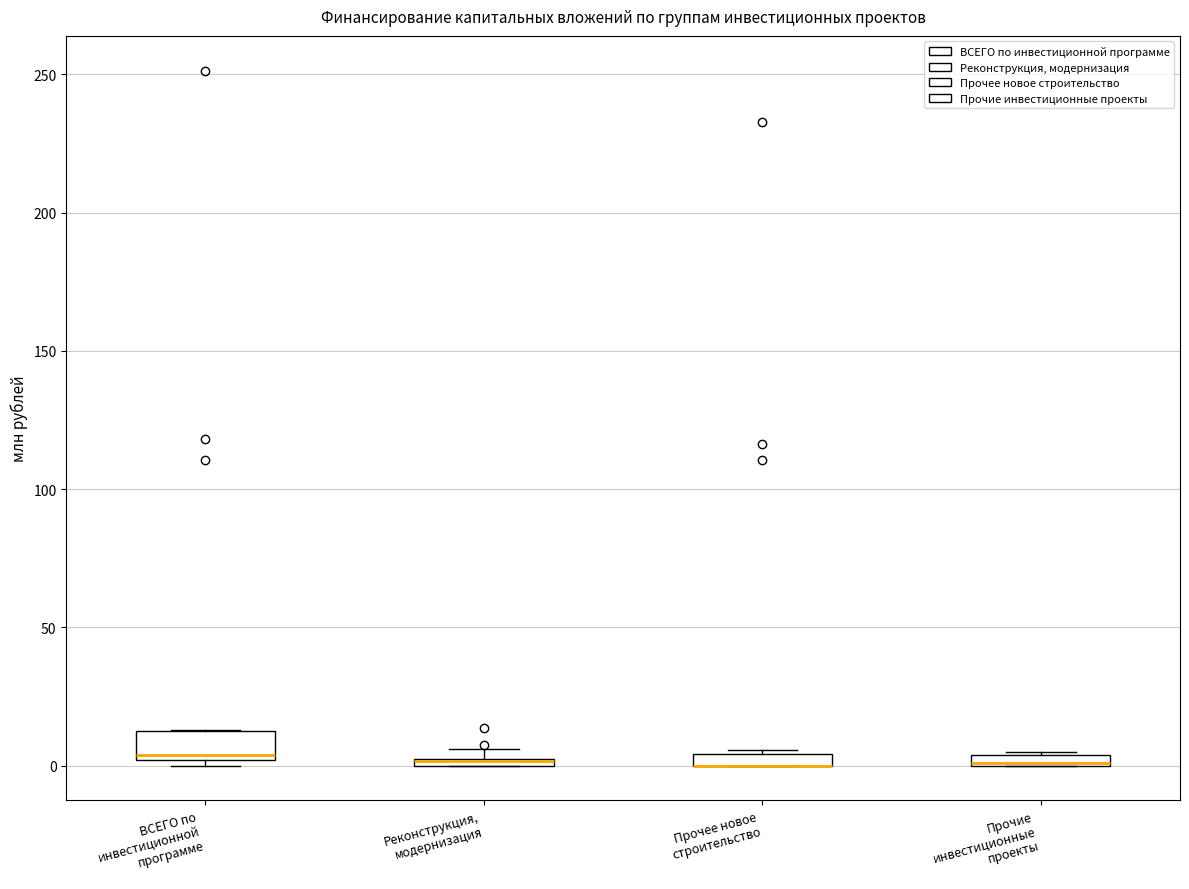

Where is the upper edge of the box for ВСЕГО по инвестиционной программе on the y-axis? The values are not printed on the chart, so give them approximately, as read against the axis.

15